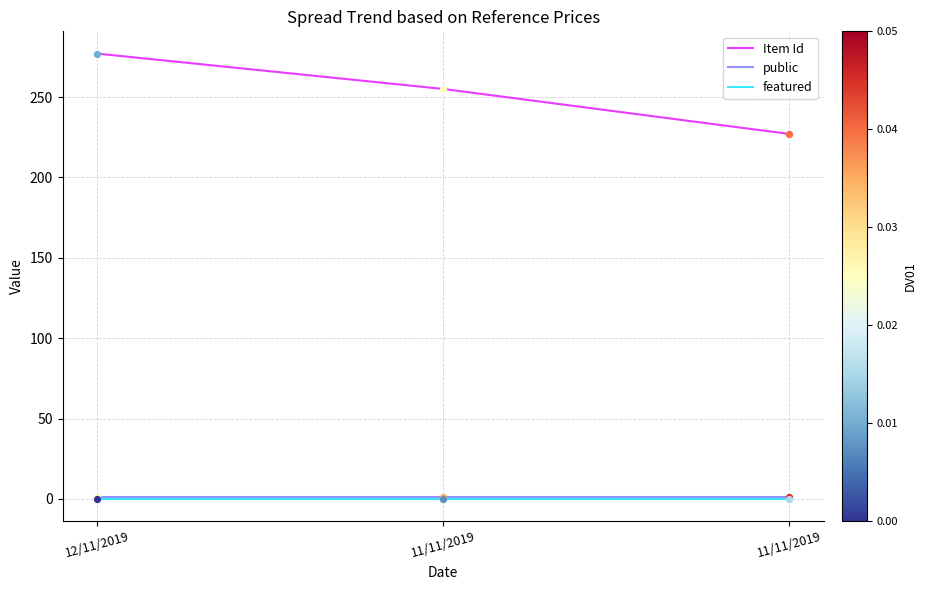

Is the value of public at 11/11/2019 greater than the value of Item Id at 11/11/2019?

No